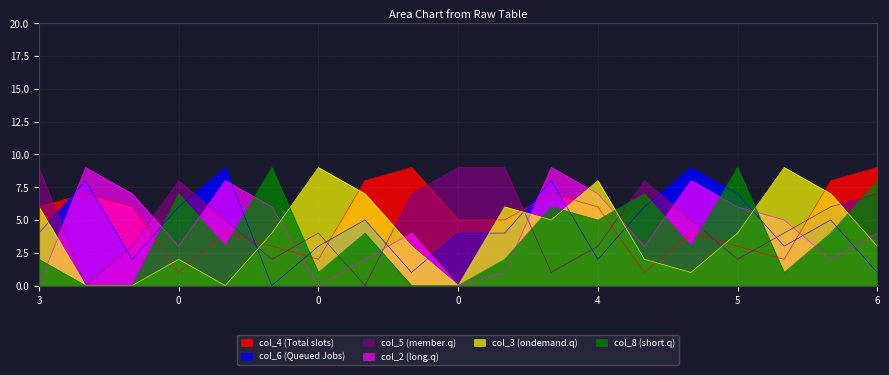

What is the highest value of the col_8 series?

9